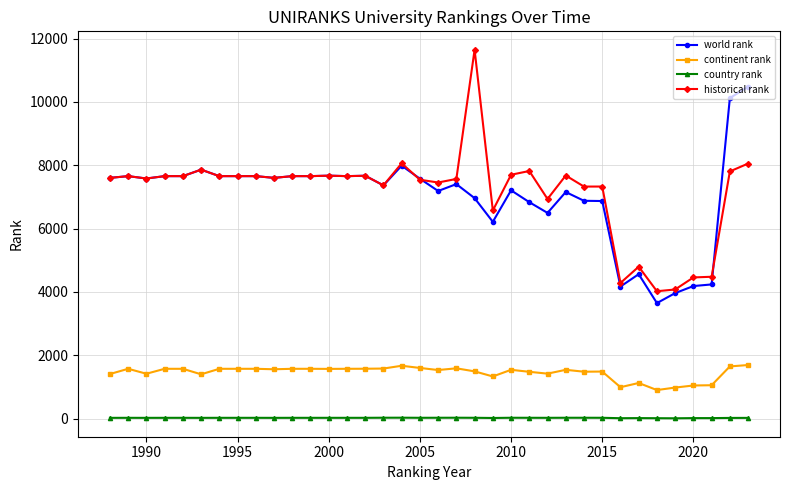

Rank the series by their maximum value, from highest to lowest.

historical rank, world rank, continent rank, country rank